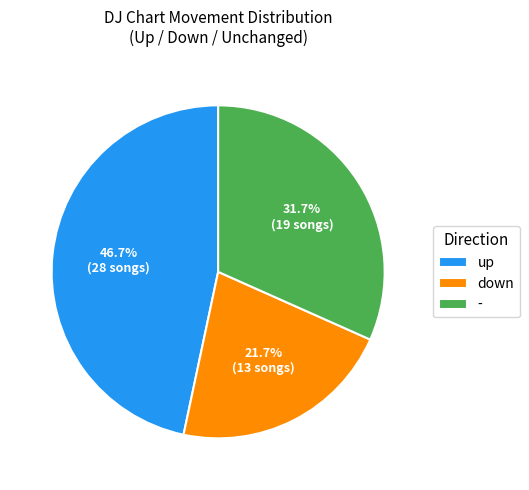

Rank the categories by value from lowest to highest.

down, -, up